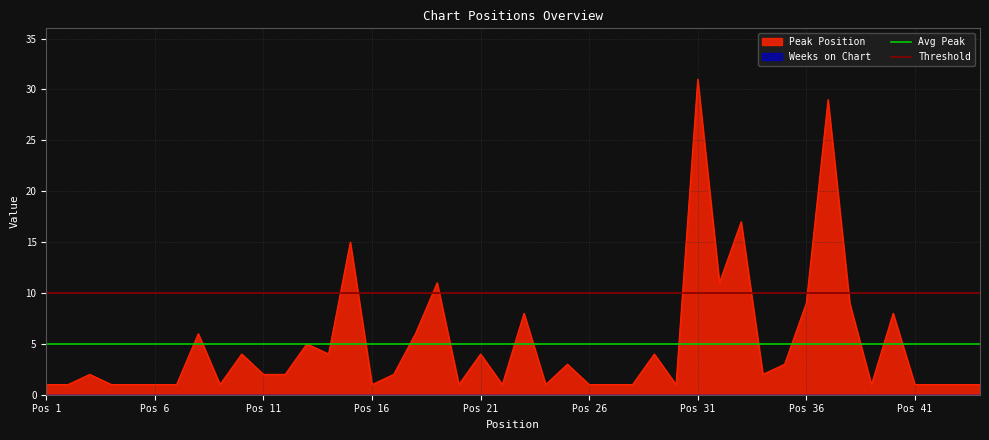

The Avg Peak series shows 2 at Pos 1. True or false?

False